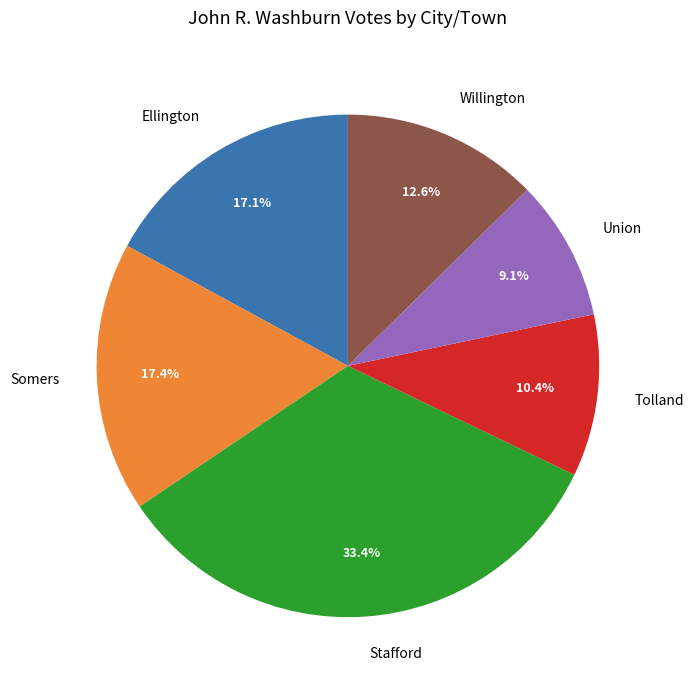

Which category has the biggest portion of the pie?

Stafford